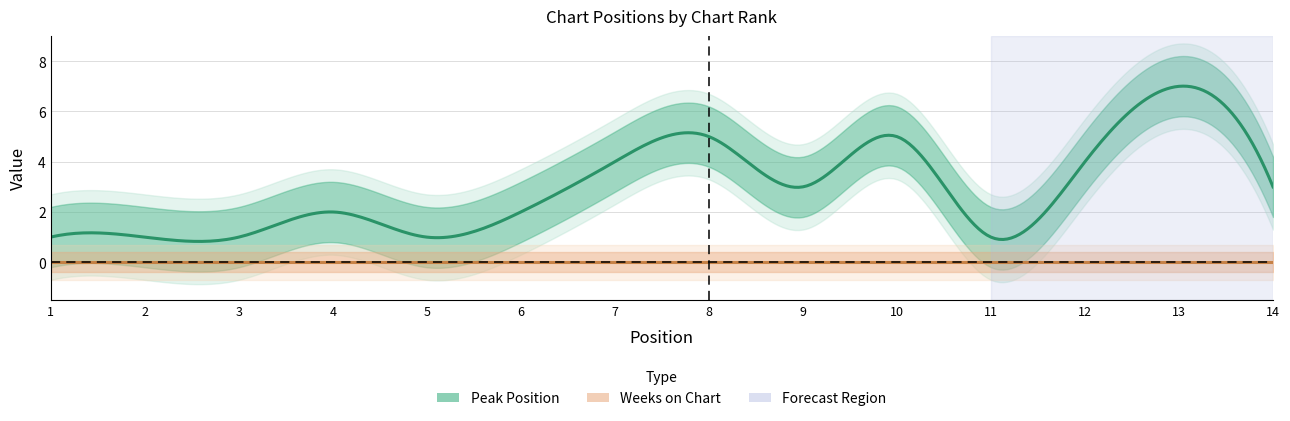

List the series in order of their peak value, highest first.

Peak Position, Weeks on Chart